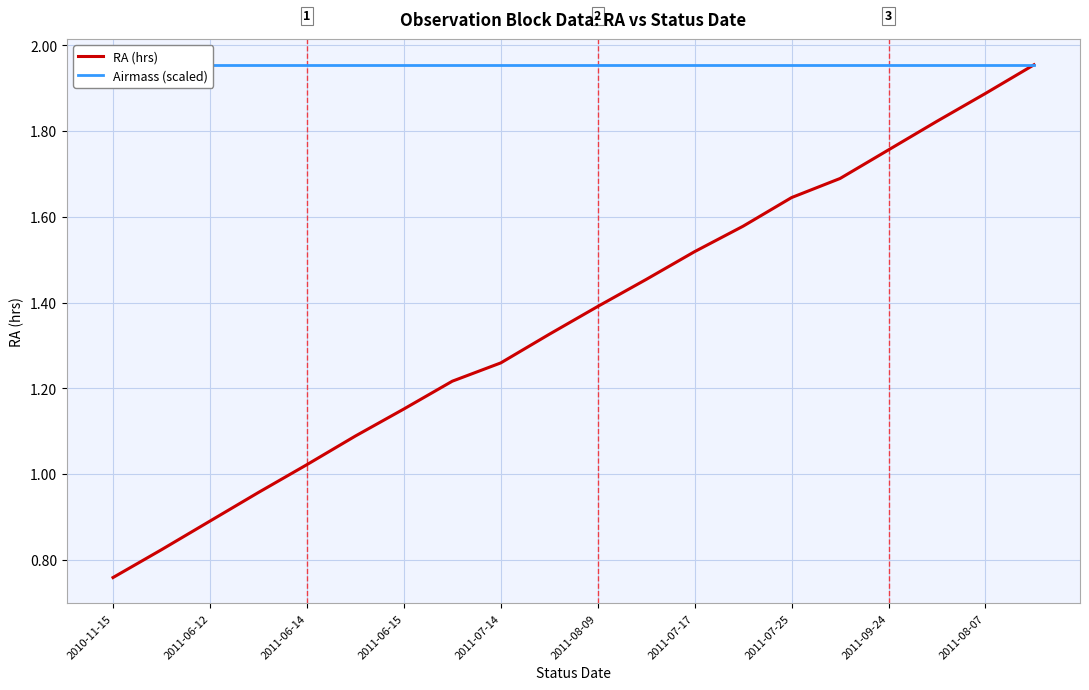

What is the total value across all series at 15?

3.6